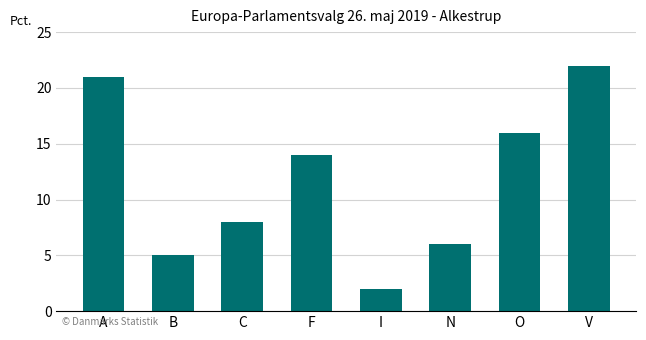

True or false: the data shows 14 at F.

True